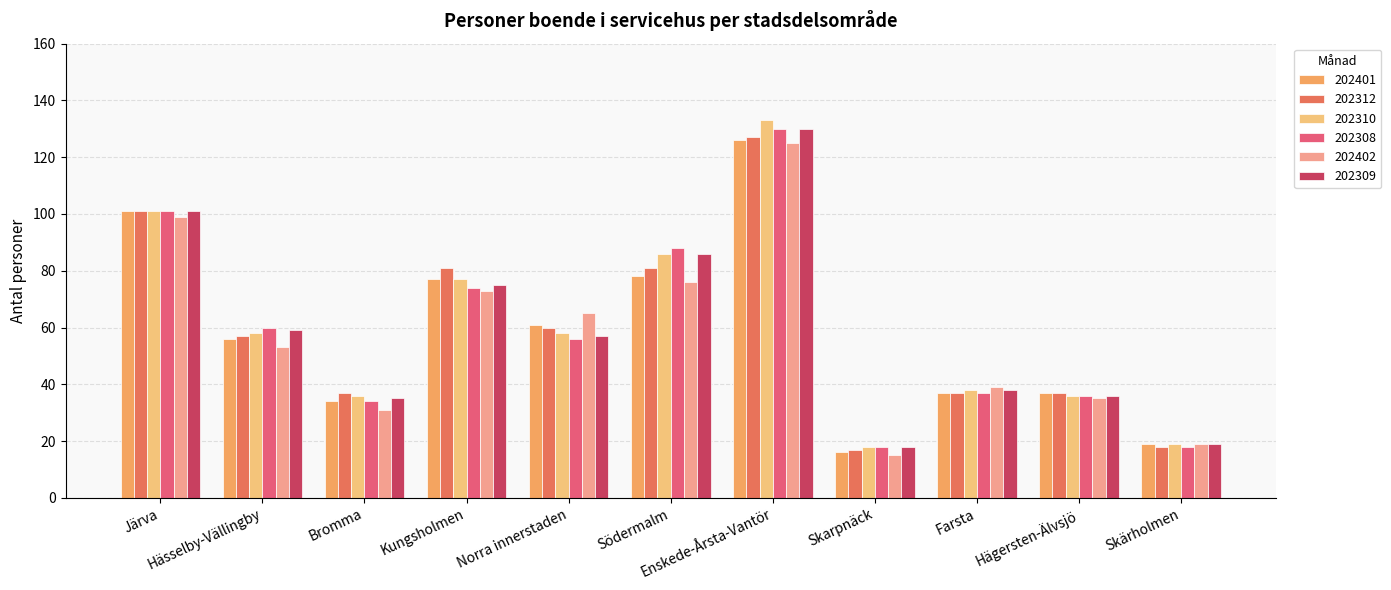

At which category is the sum across all series the highest?

Enskede-Årsta-Vantör